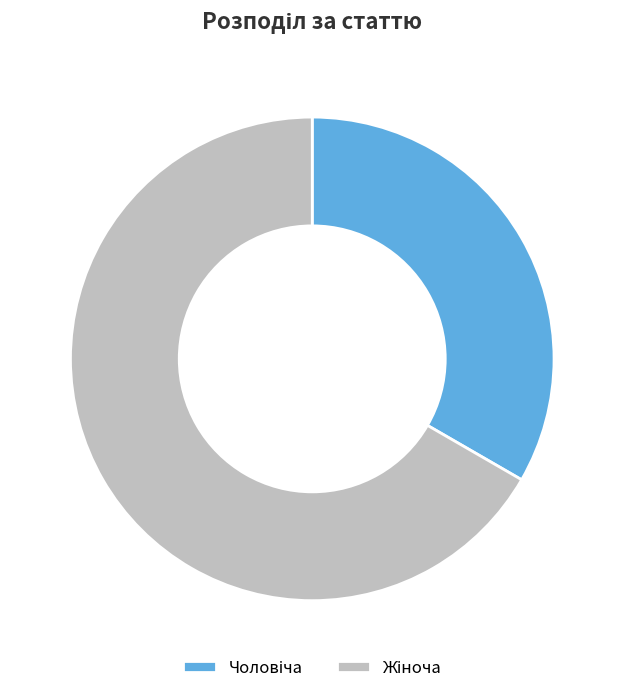

Count the number of slices in the pie.

2